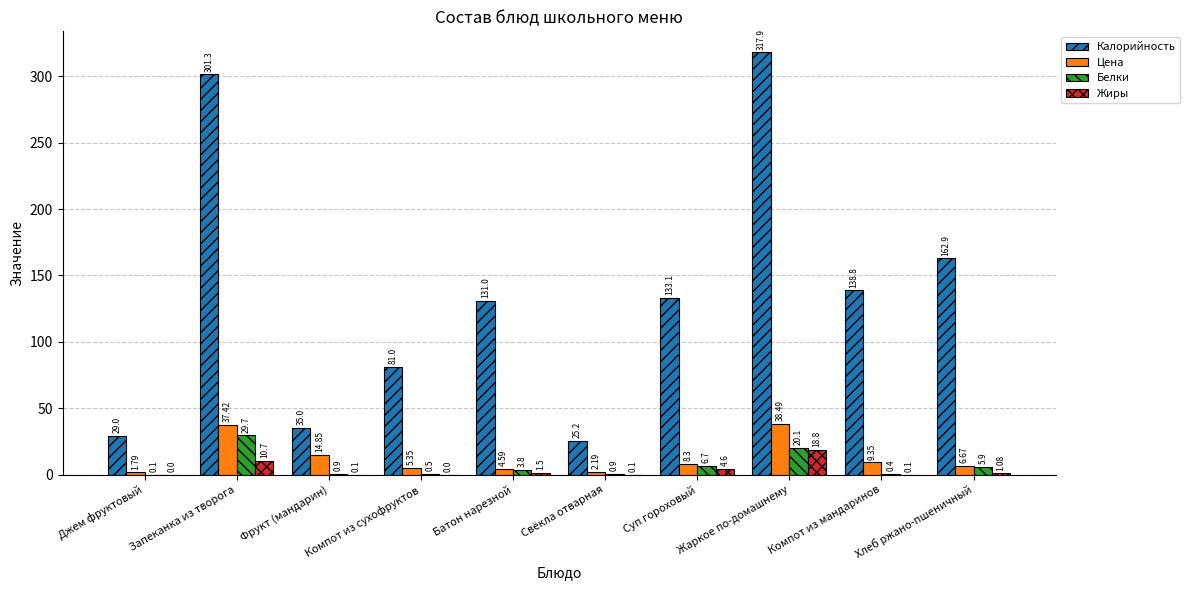

What are all the series names shown in the legend?

Калорийность, Цена, Белки, Жиры